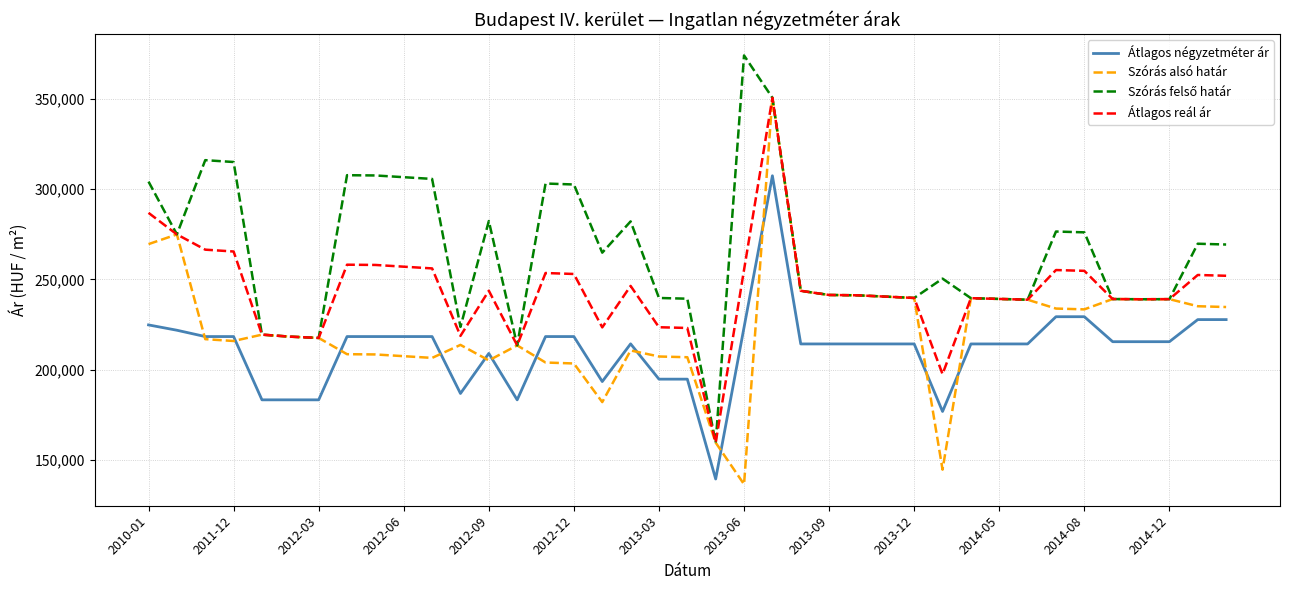

What is the difference between the maximum and second lowest values in the Átlagos négyzetméter ár series?

130515